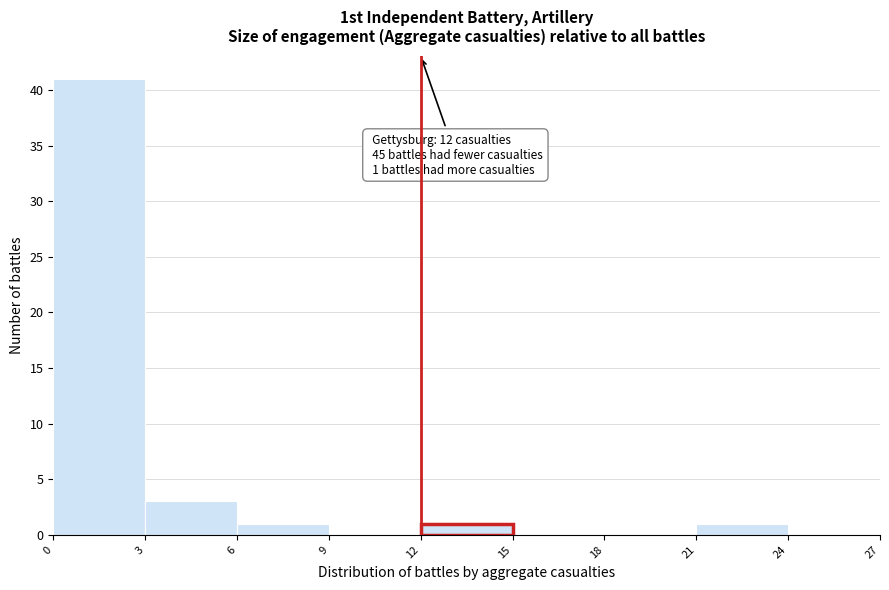

Which range on the x-axis has the tallest bar?

0 to 3